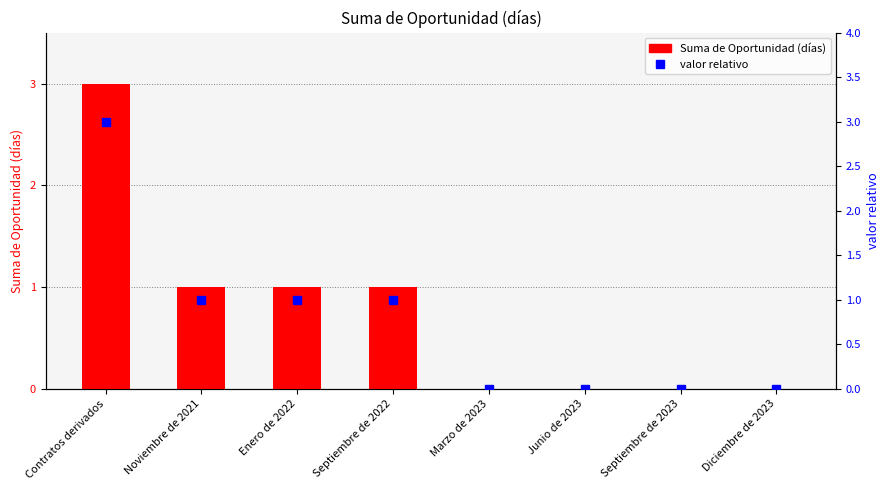

At which label does valor relativo first exceed 1?

Contratos derivados